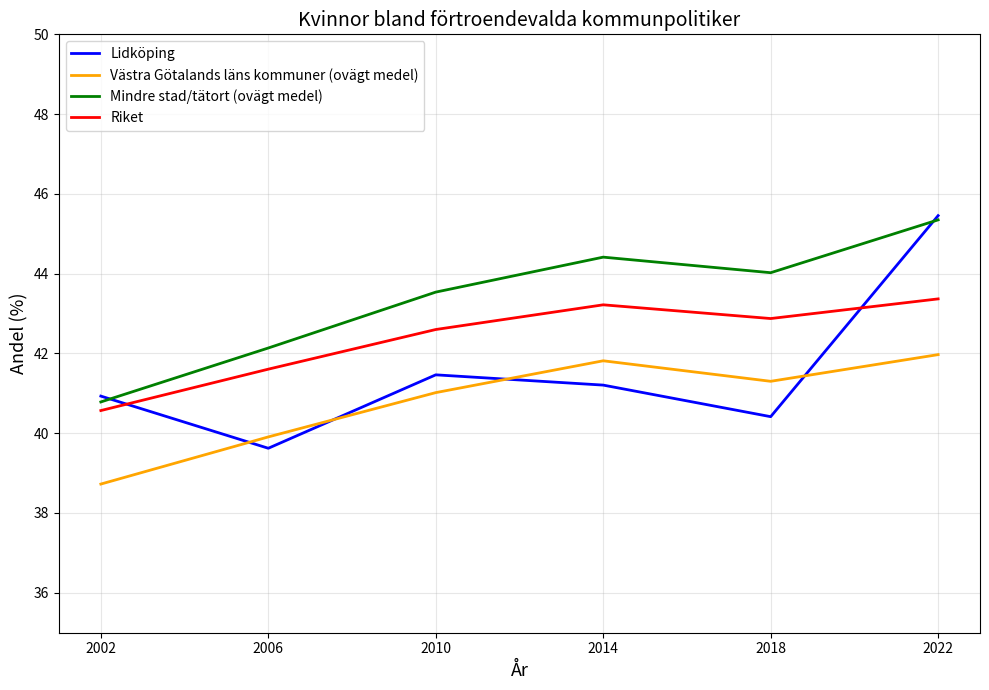

Rank the series by their average value, from highest to lowest.

Mindre stad/tätort (ovägt medel), Riket, Lidköping, Västra Götalands läns kommuner (ovägt medel)